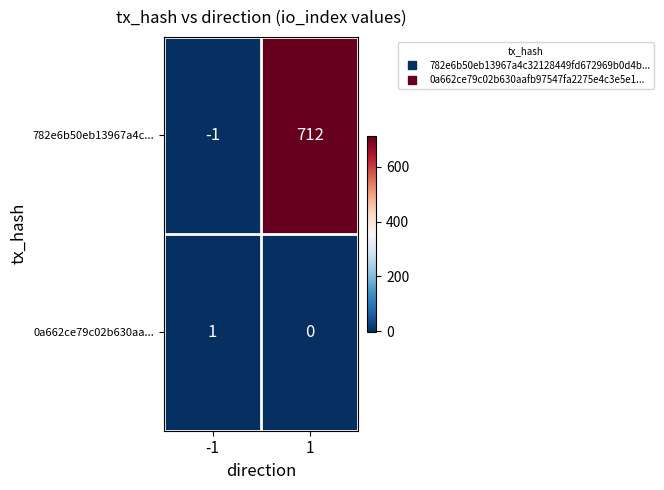

Reading left to right, list all the values displayed in this chart.

782e6b50eb13967a4c...: -1	712
0a662ce79c02b630aa...: 1	0